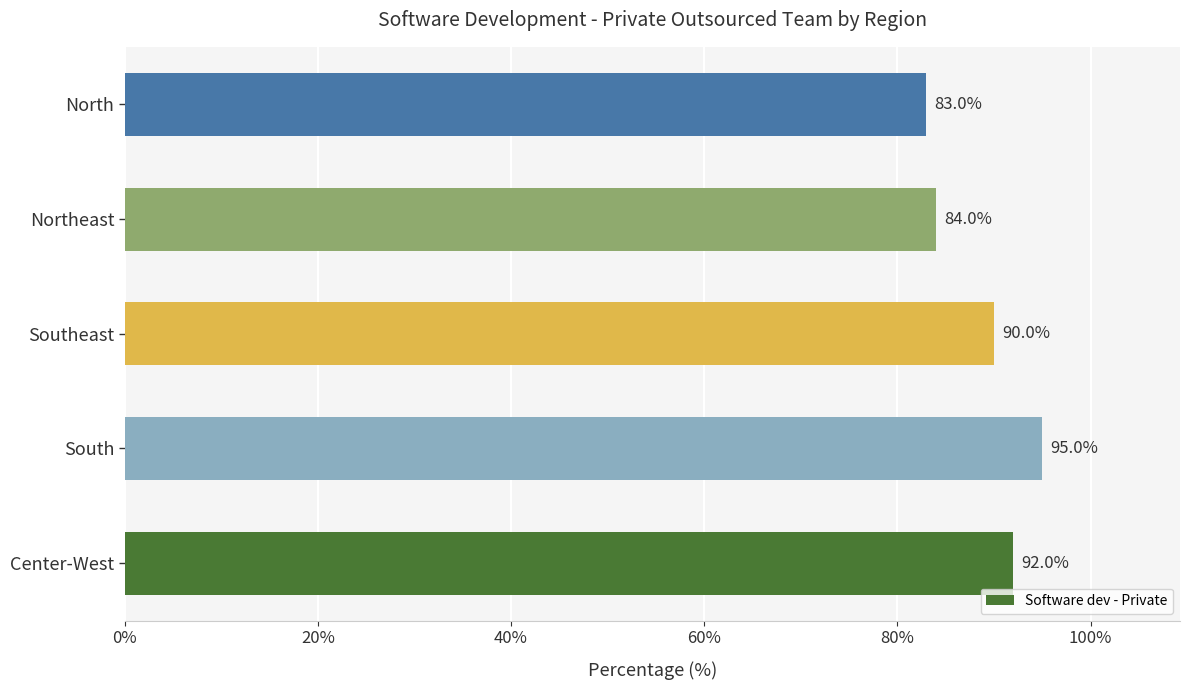

How many distinct data groups are displayed?

1